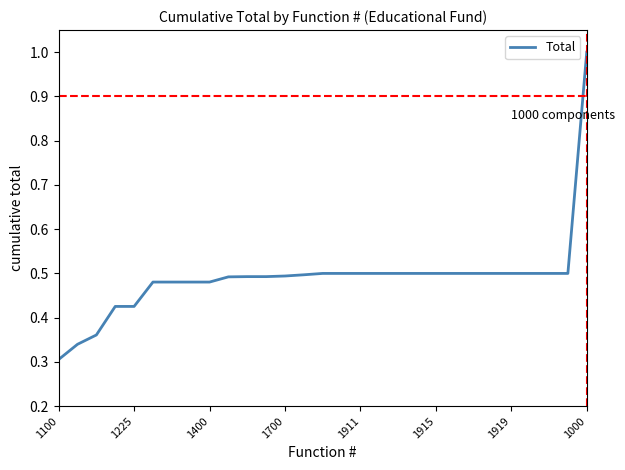

How many lines are shown in the chart?

1